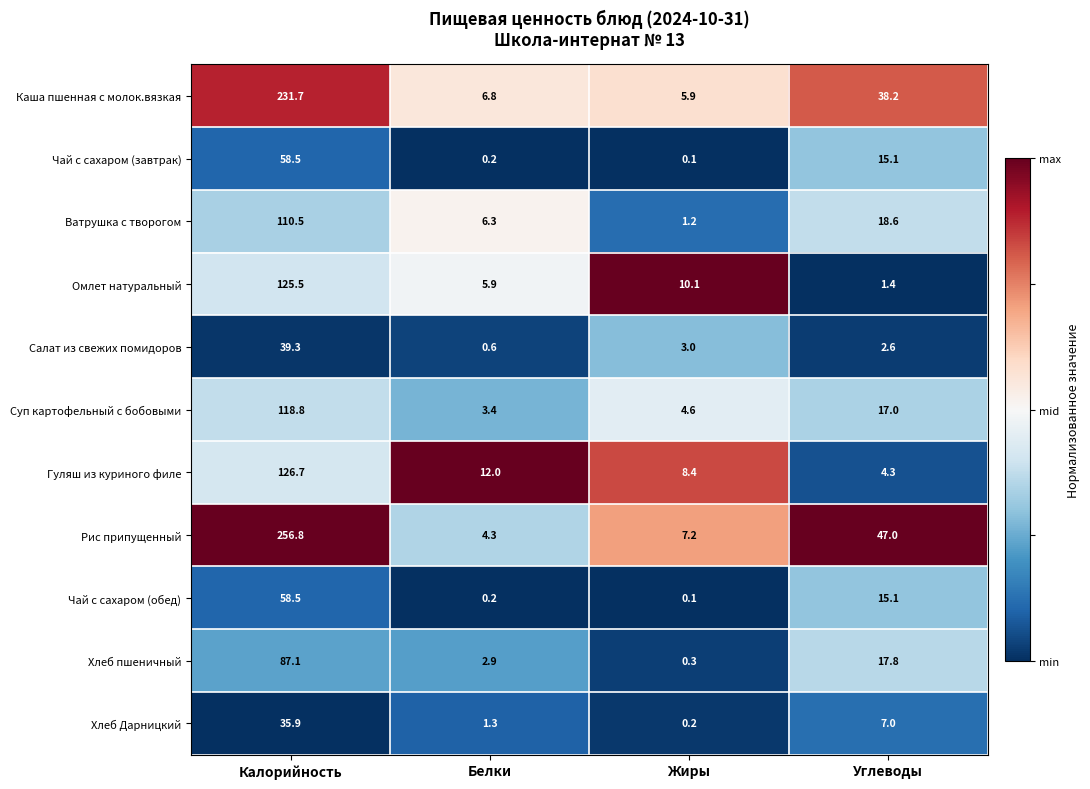

Which series changed the most between Калорийность and Жиры?

Рис припущенный